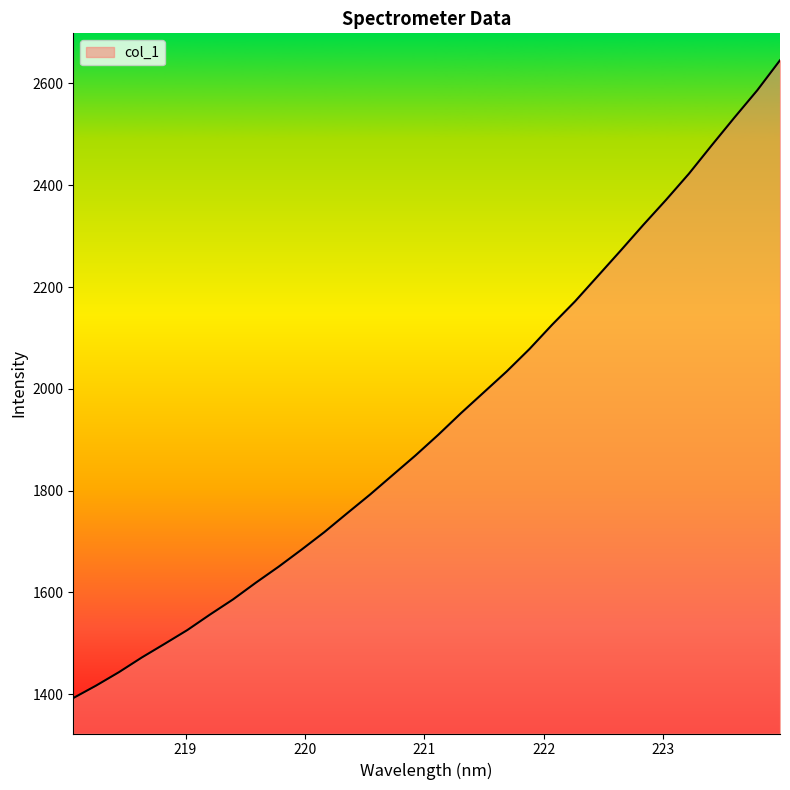

What is the maximum value shown in the chart?

2645.4